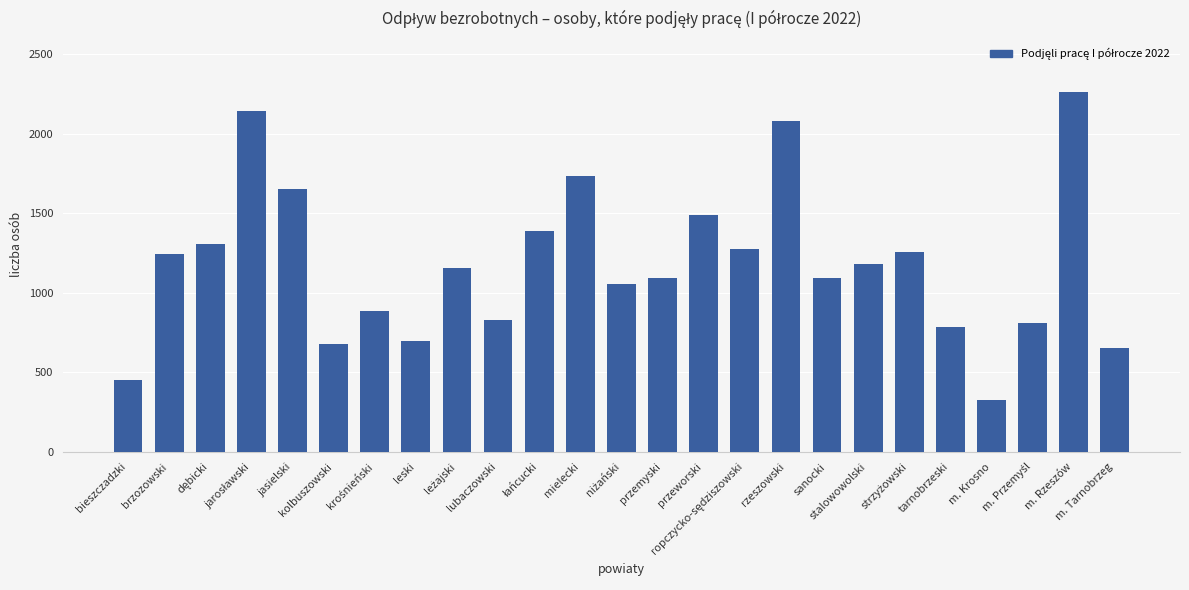

Count the number of categories in the chart.

25